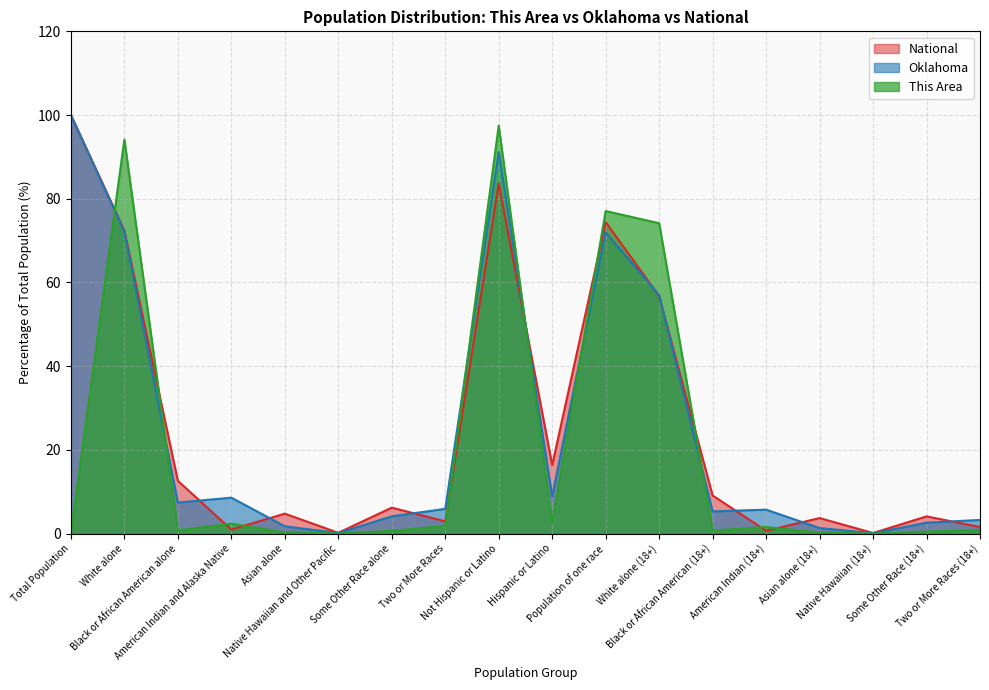

Read the Oklahoma value at Some Other Race alone.

4.1